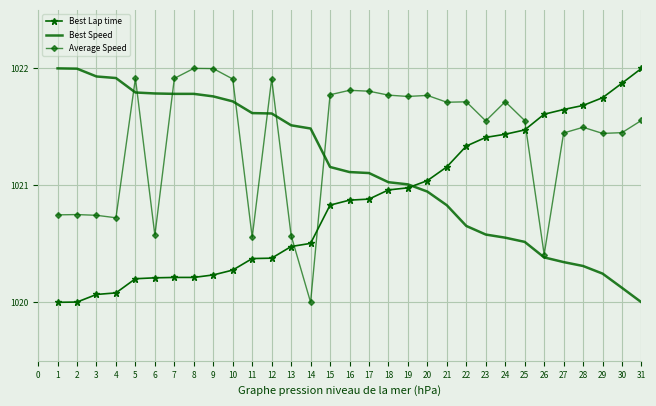

The value of Best Lap time at 3 is 1020.1. True or false?

True